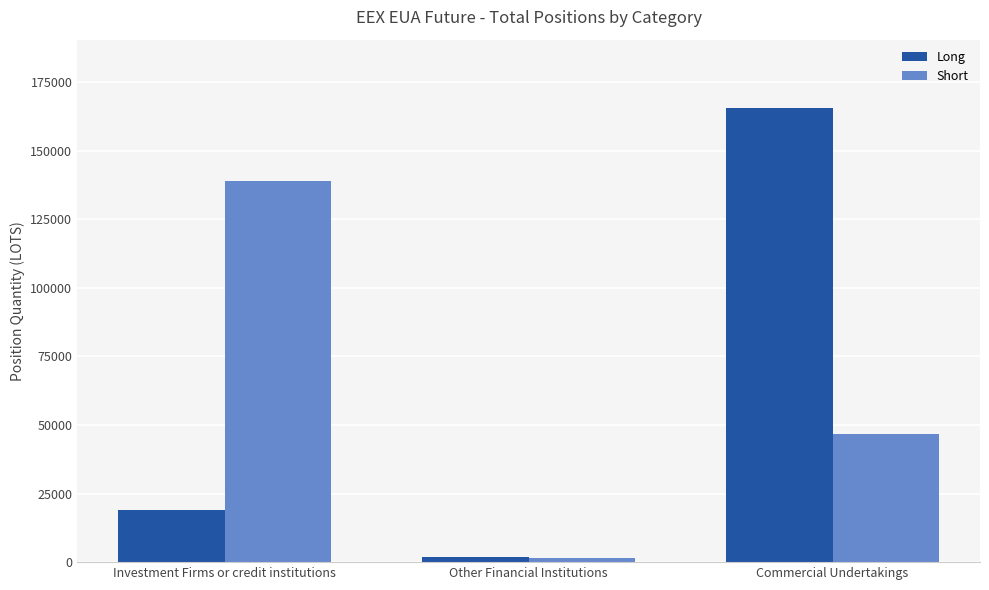

Is it true that Short equals 46738.5 at Commercial Undertakings?

True